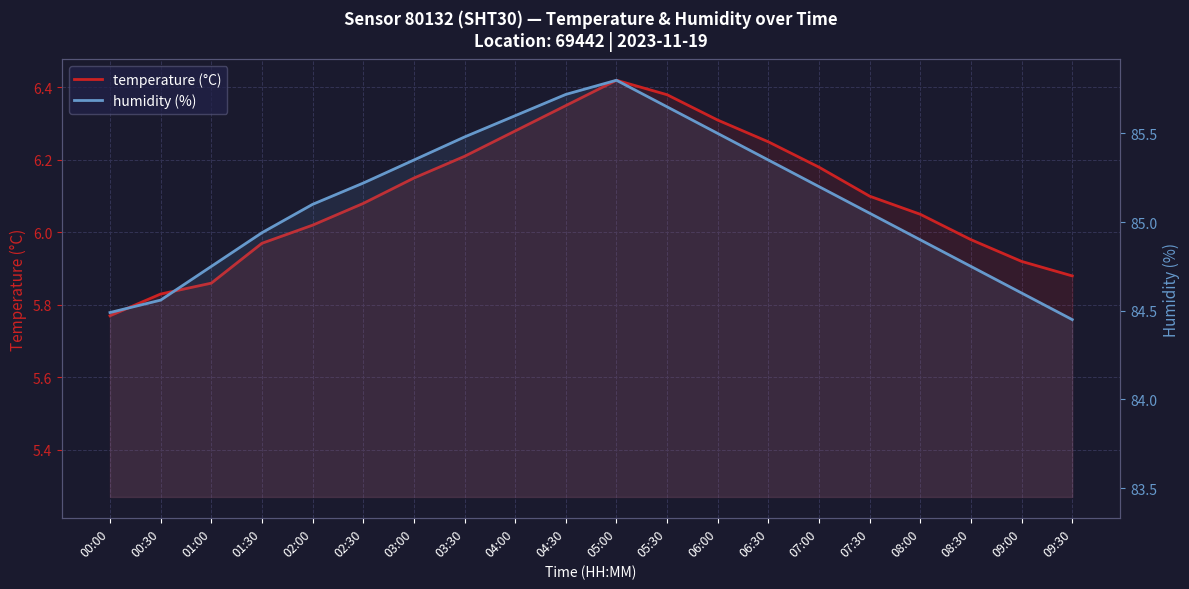

Which series has the largest total across all categories?

humidity (%)